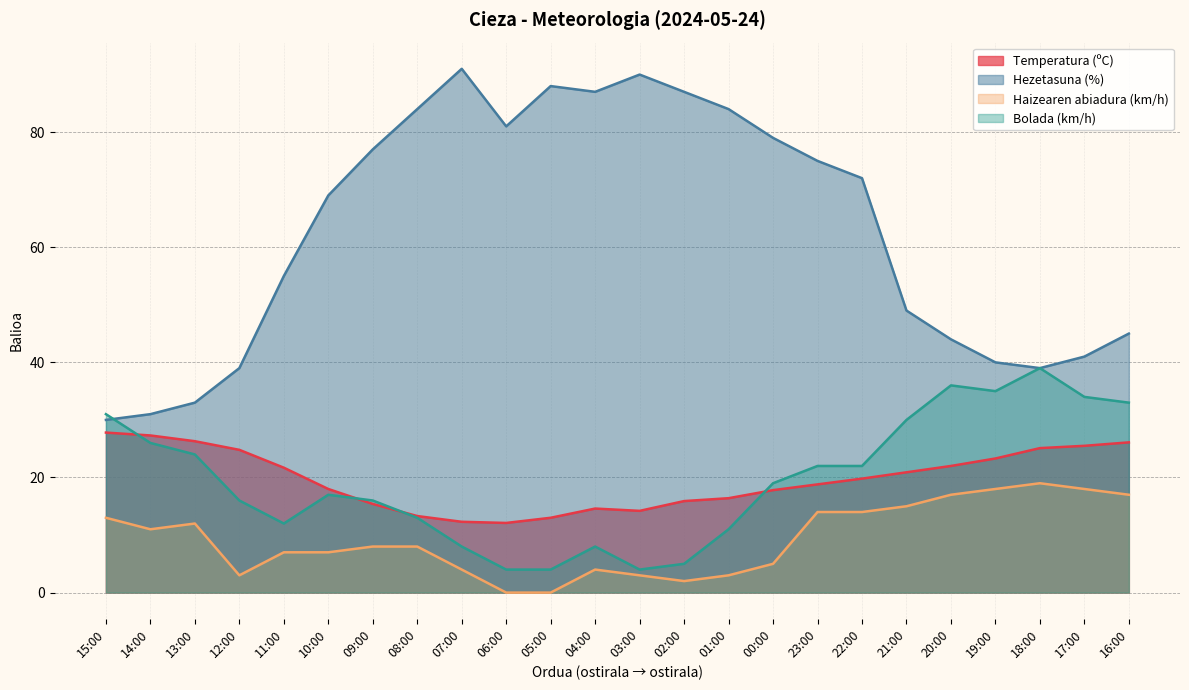

The value of Haizearen abiadura (km/h) at 11:00 is 10.9. True or false?

False